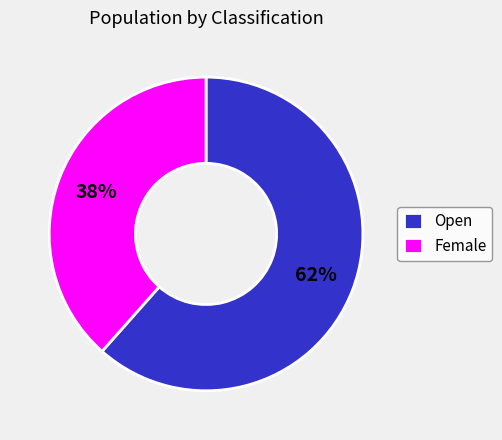

To the nearest percent, what percentage of the pie is Open?

62%